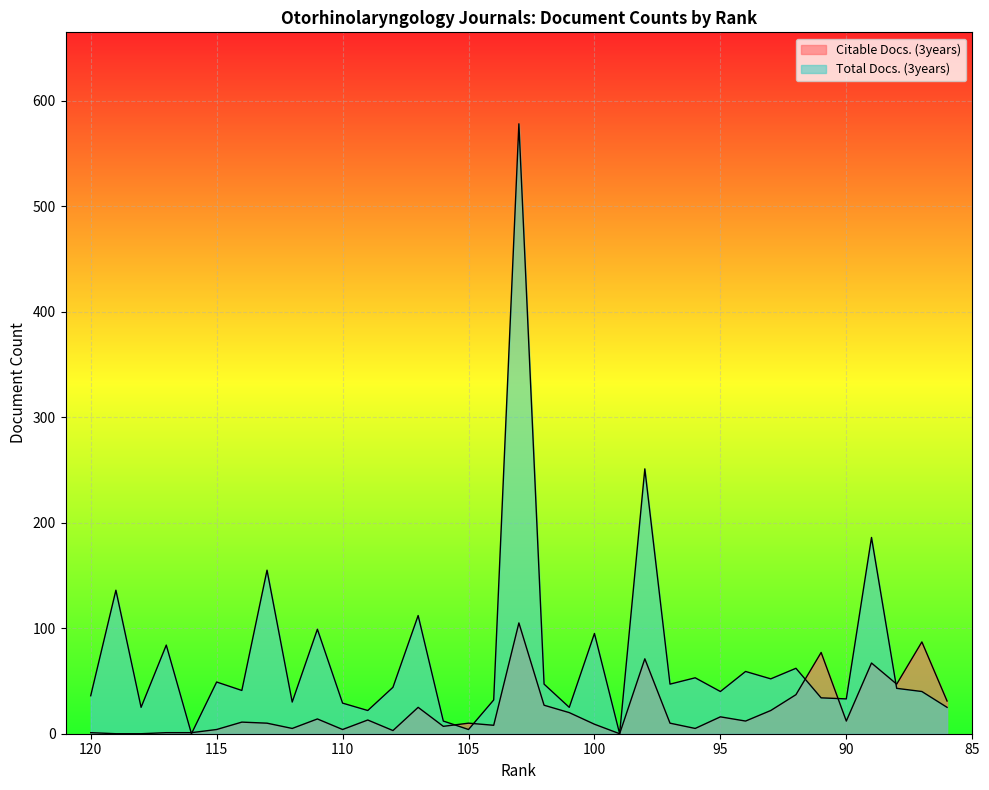

The value of Total Docs. (3years) at 108 is 44. True or false?

True